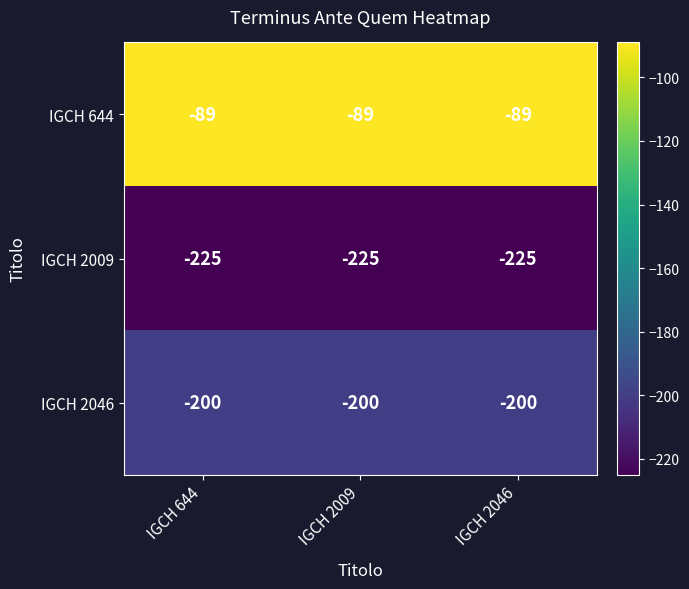

What is the maximum value shown in the chart?

-89